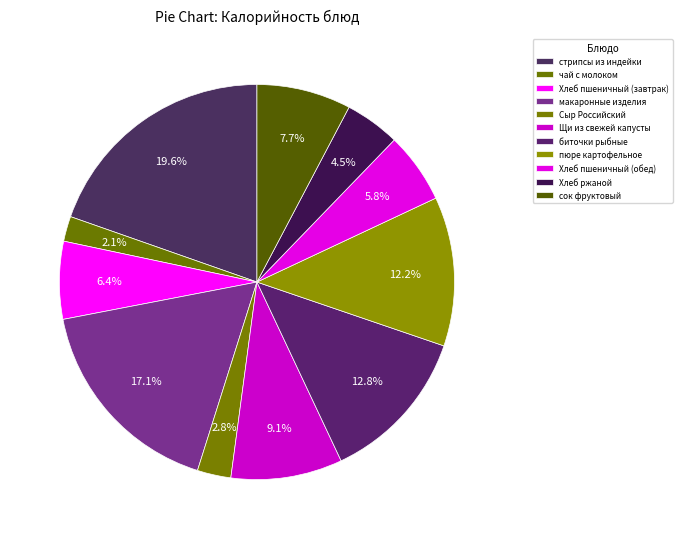

What percentage is the Хлеб пшеничный (завтрак) slice, to the nearest percent?

6%